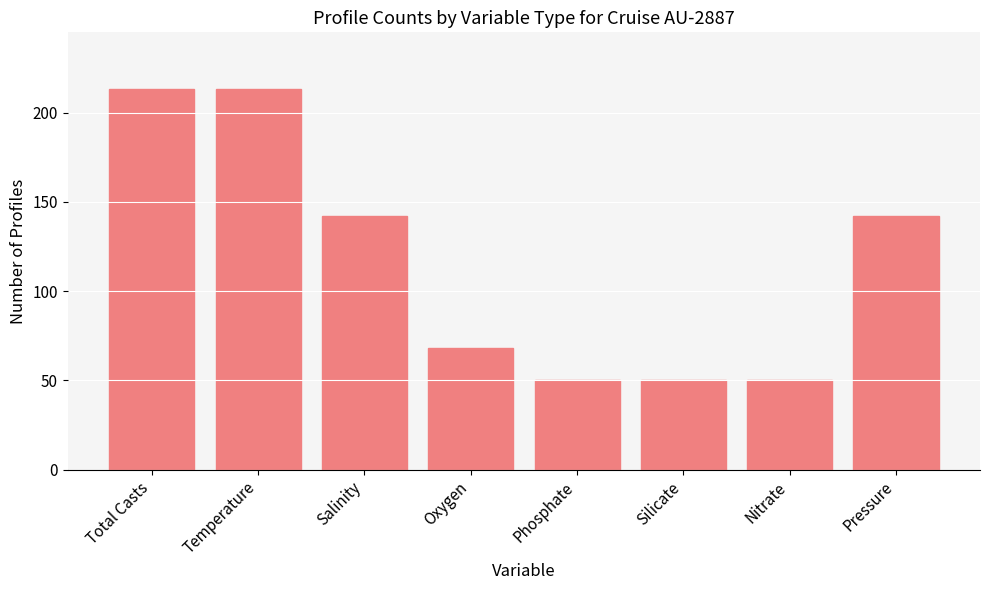

The chart shows a value of 213 at Temperature. True or false?

True